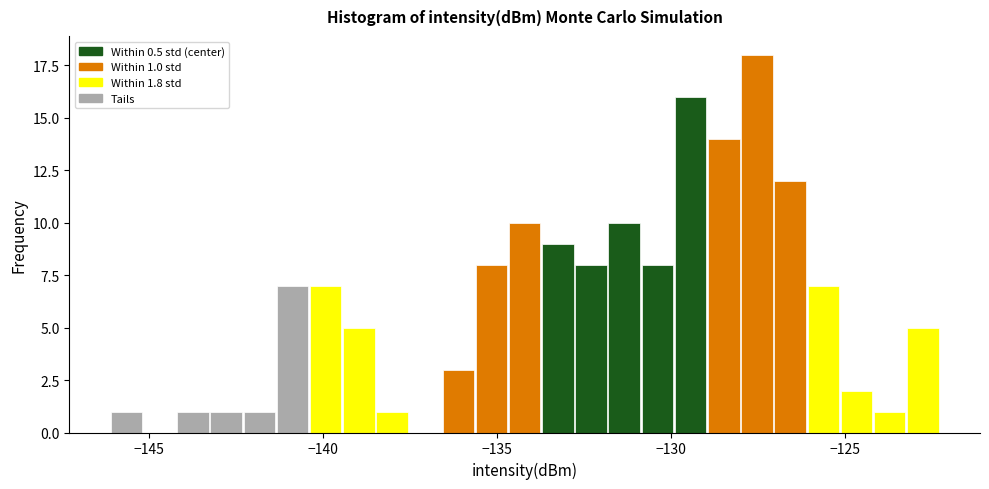

Around what value on the x-axis is the tallest bar? Give the approximate position of its centre, as read against the axis.

-127.5